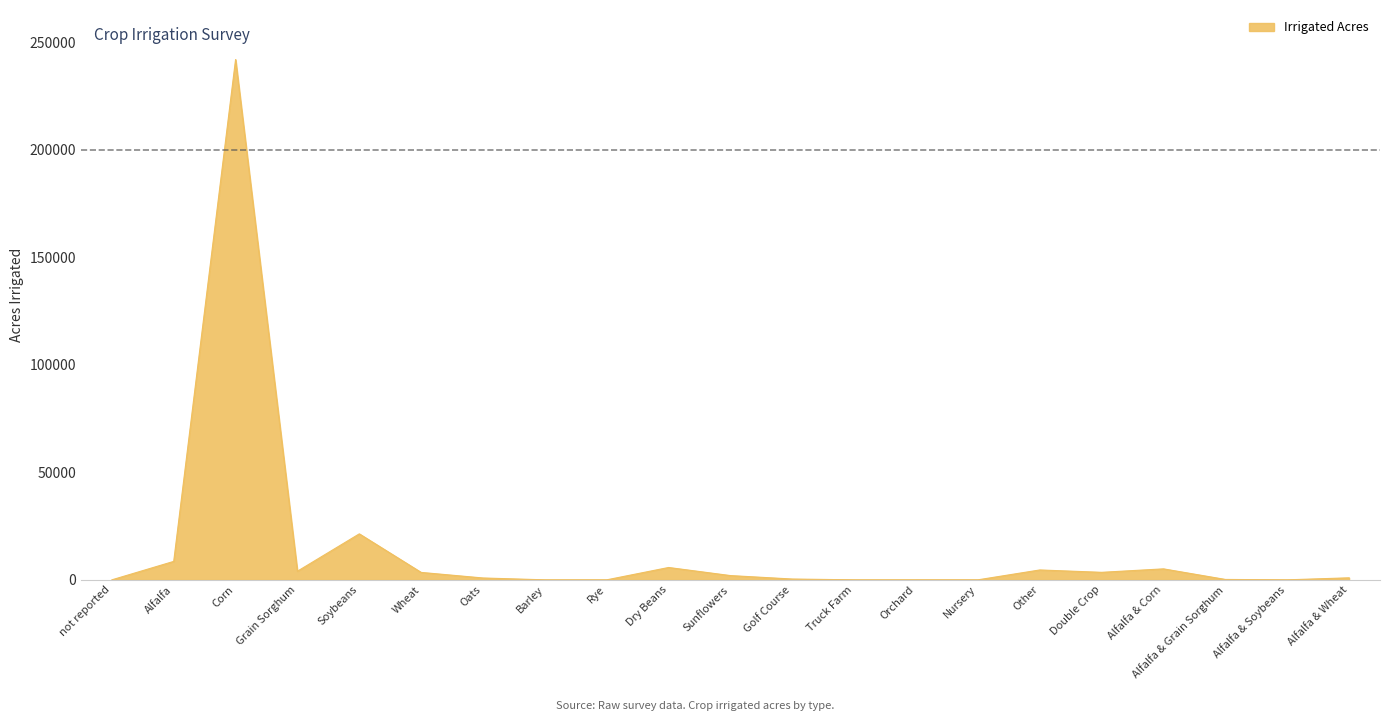

At which label is the value closest to 120988?

Soybeans